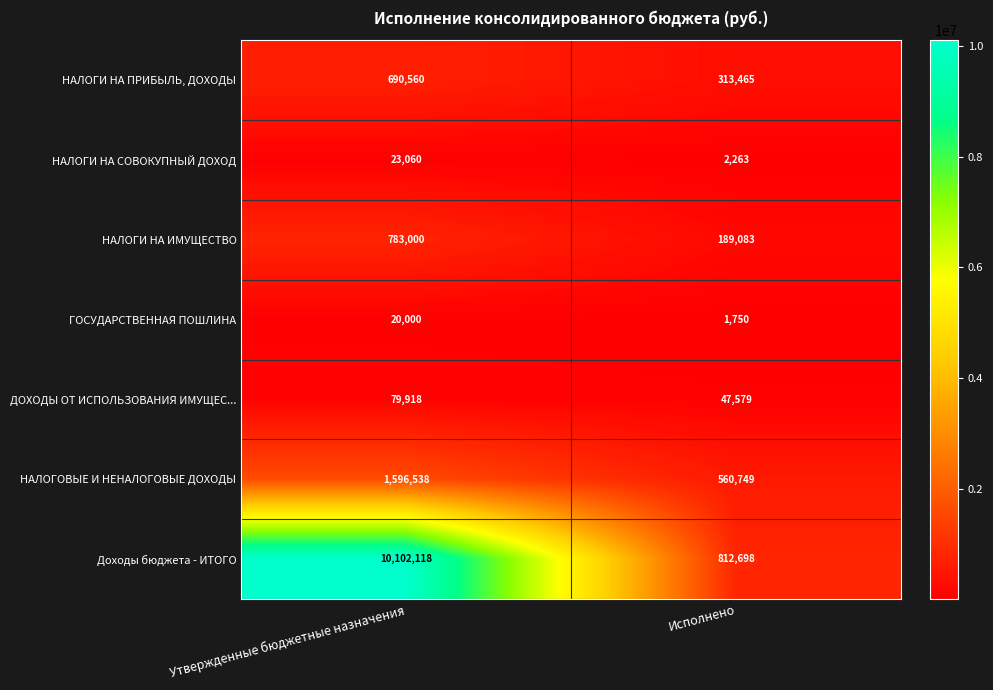

What is the minimum value shown in the chart?

1750